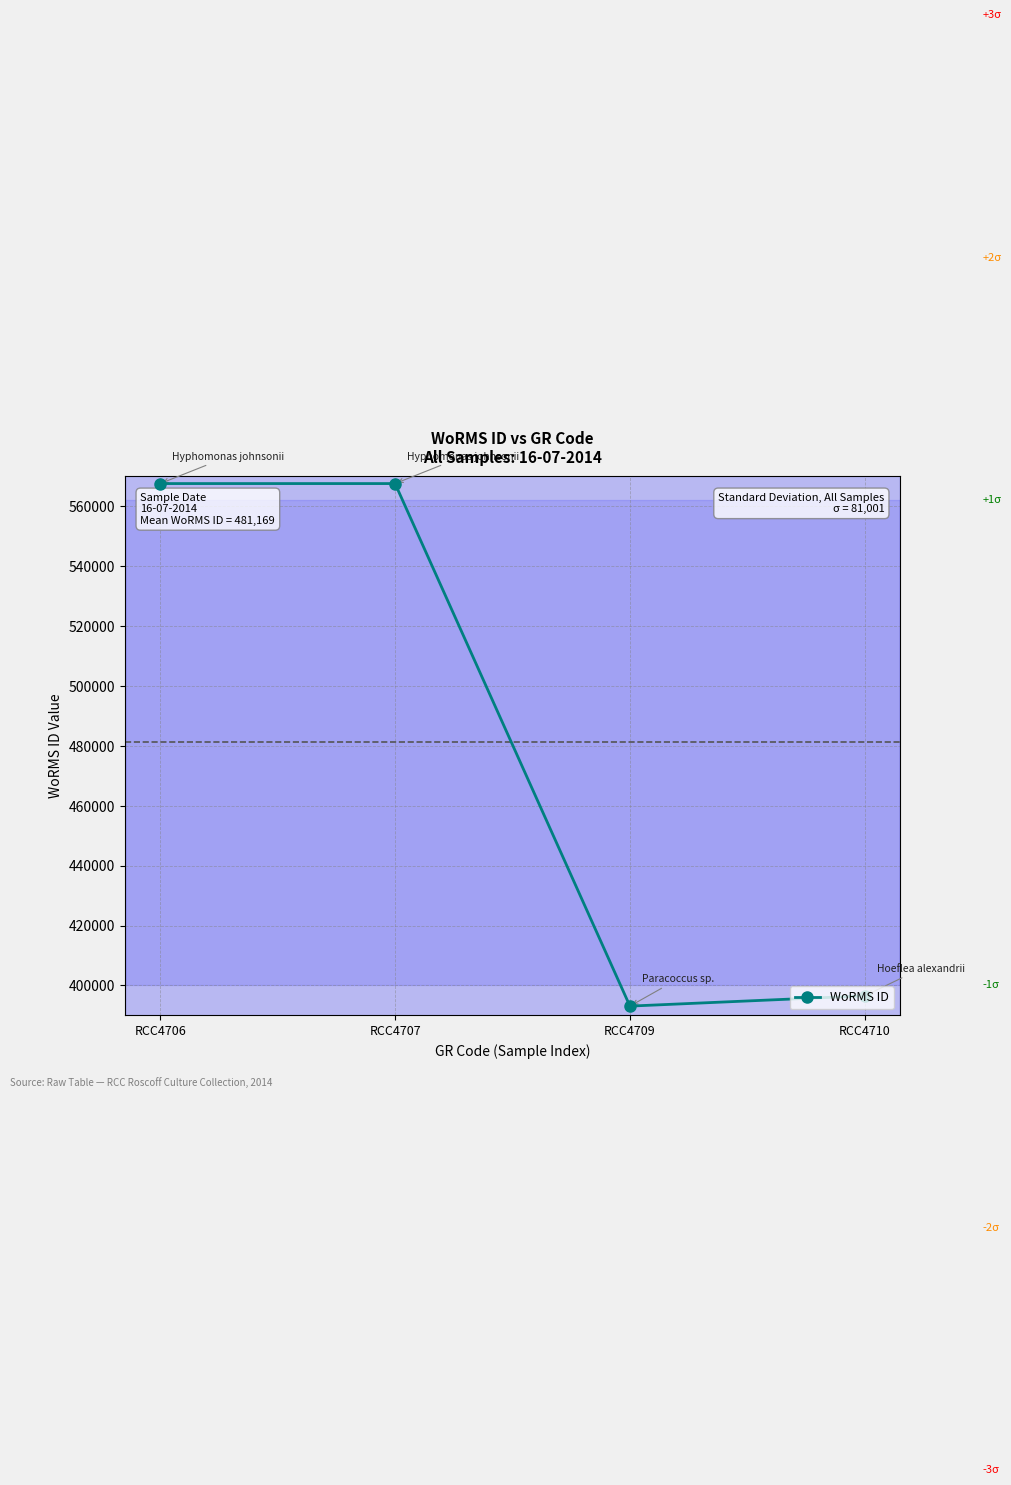

How many categories are shown in the chart?

4